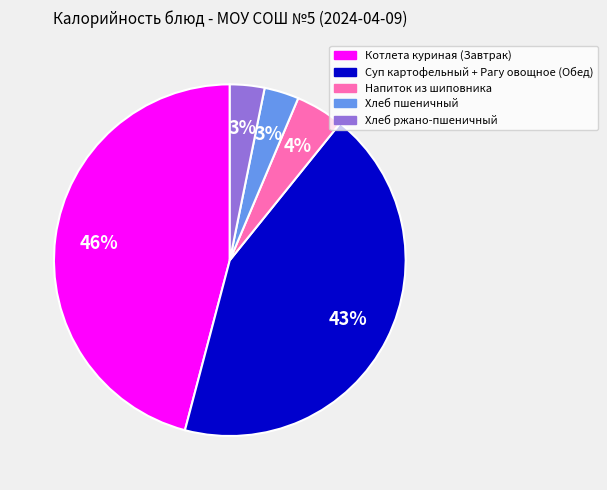

To the nearest percent, what percentage of the pie is Хлеб ржано-пшеничный?

3%